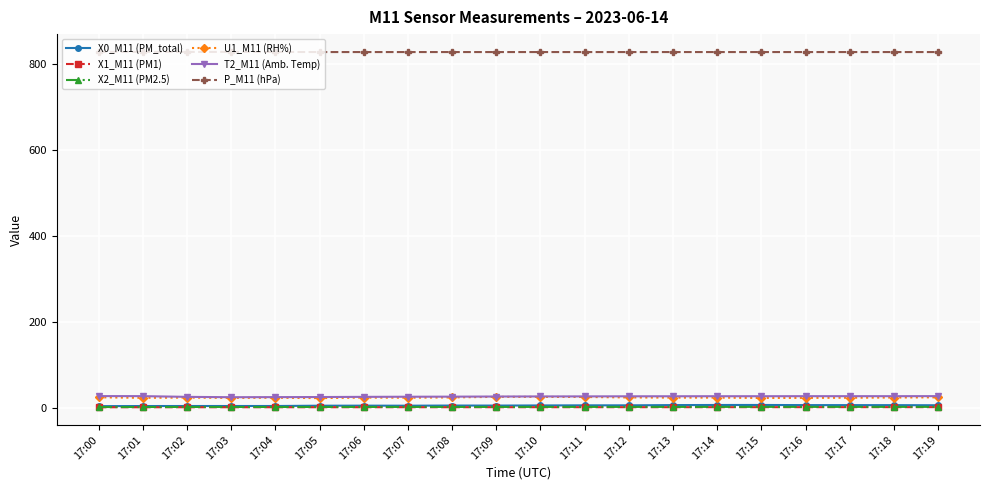

True or false: U1_M11 (RH%) and X1_M11 (PM1) cross at least once.

False